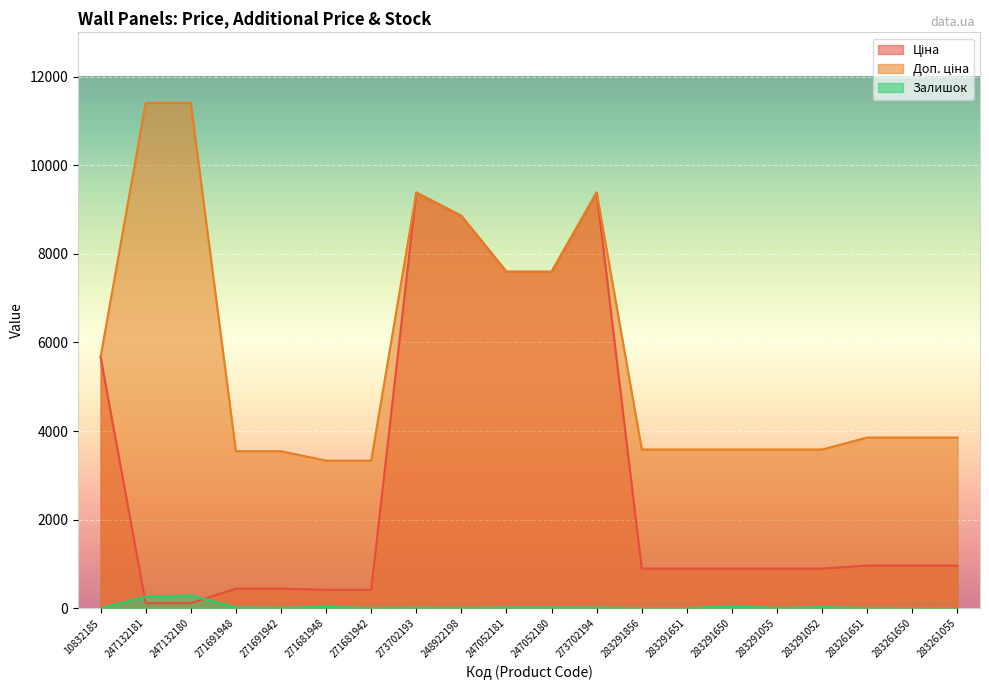

What is the difference between the maximum and minimum values in the Залишок series?

288.0